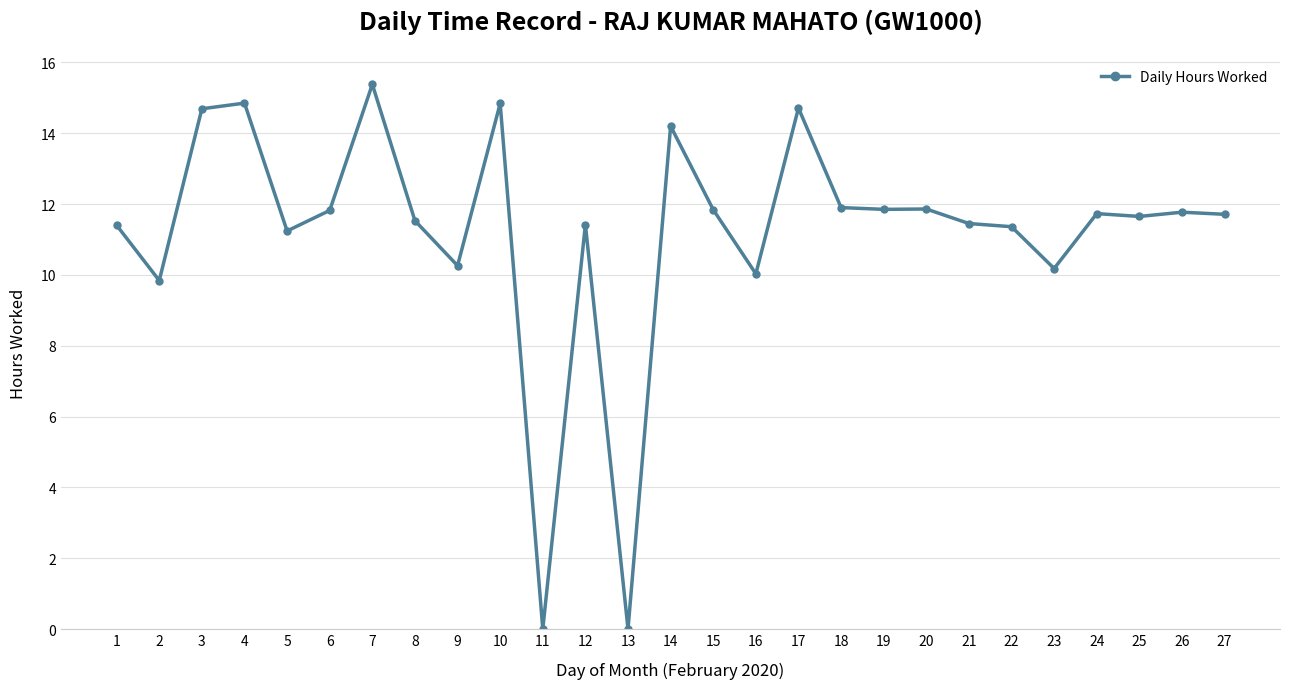

What is the maximum value shown in the chart?

15.4